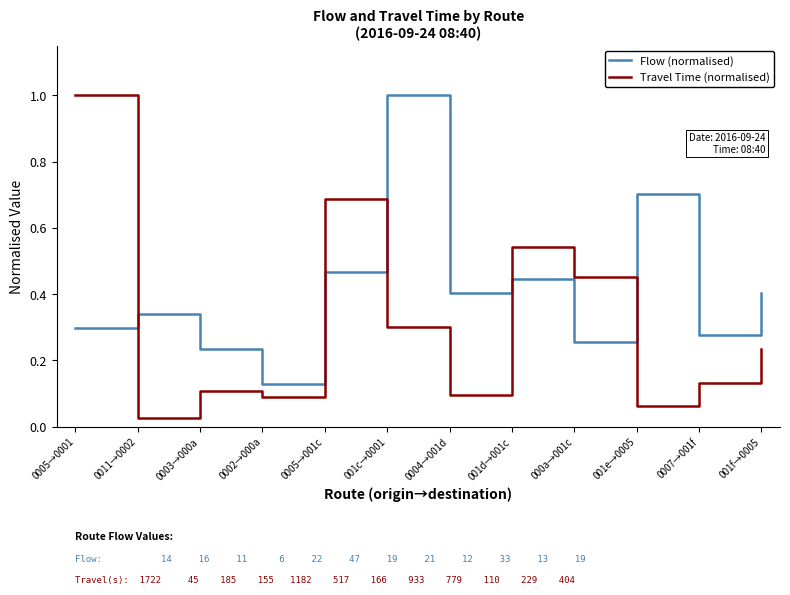

The value of Flow (normalised) at 001f→0005 is 0.4. True or false?

True